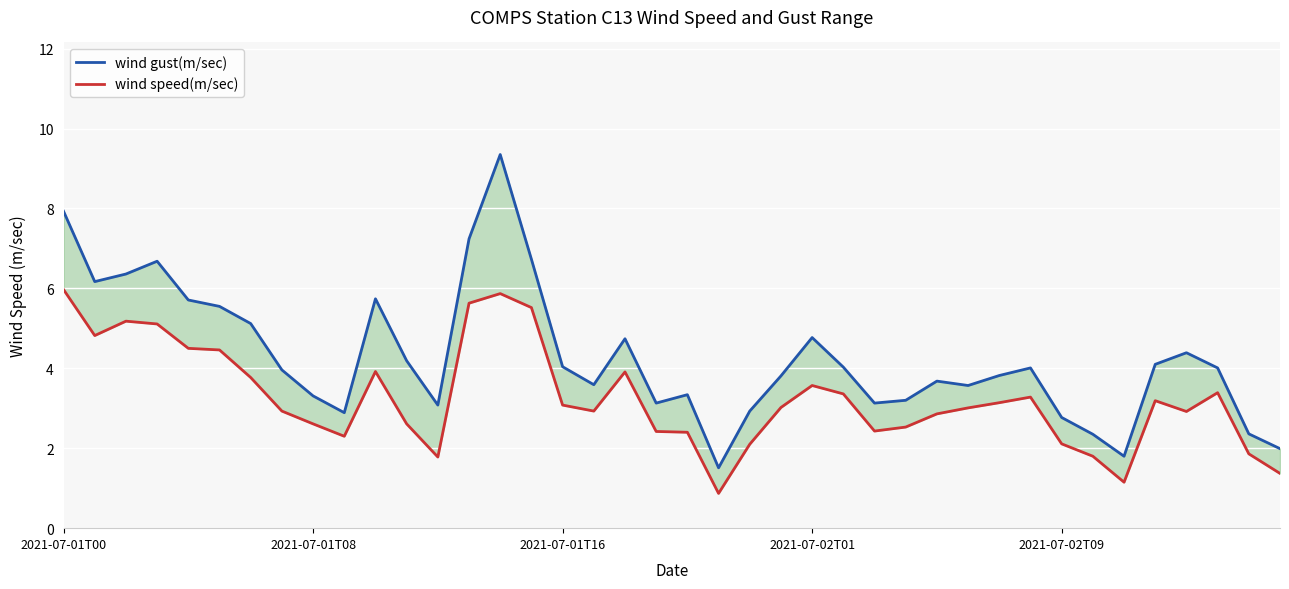

Between 12 and 16, which is larger?

16